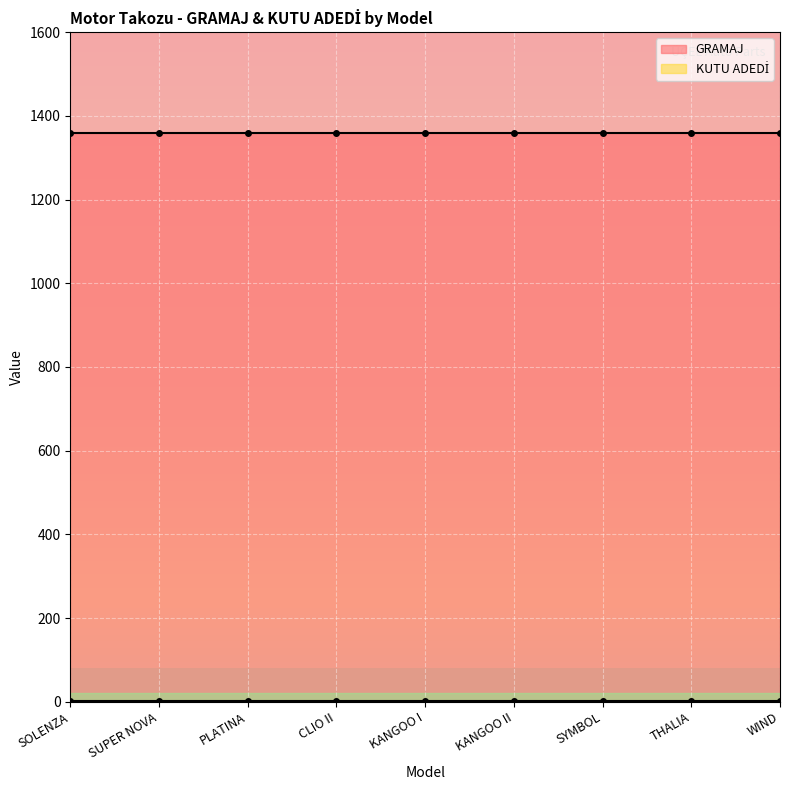

Count the number of categories in the chart.

9